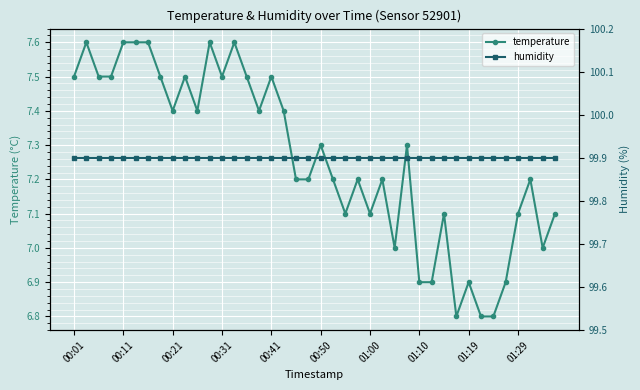

Is the value of temperature at 00:21 greater than the value of humidity at 01:19?

No